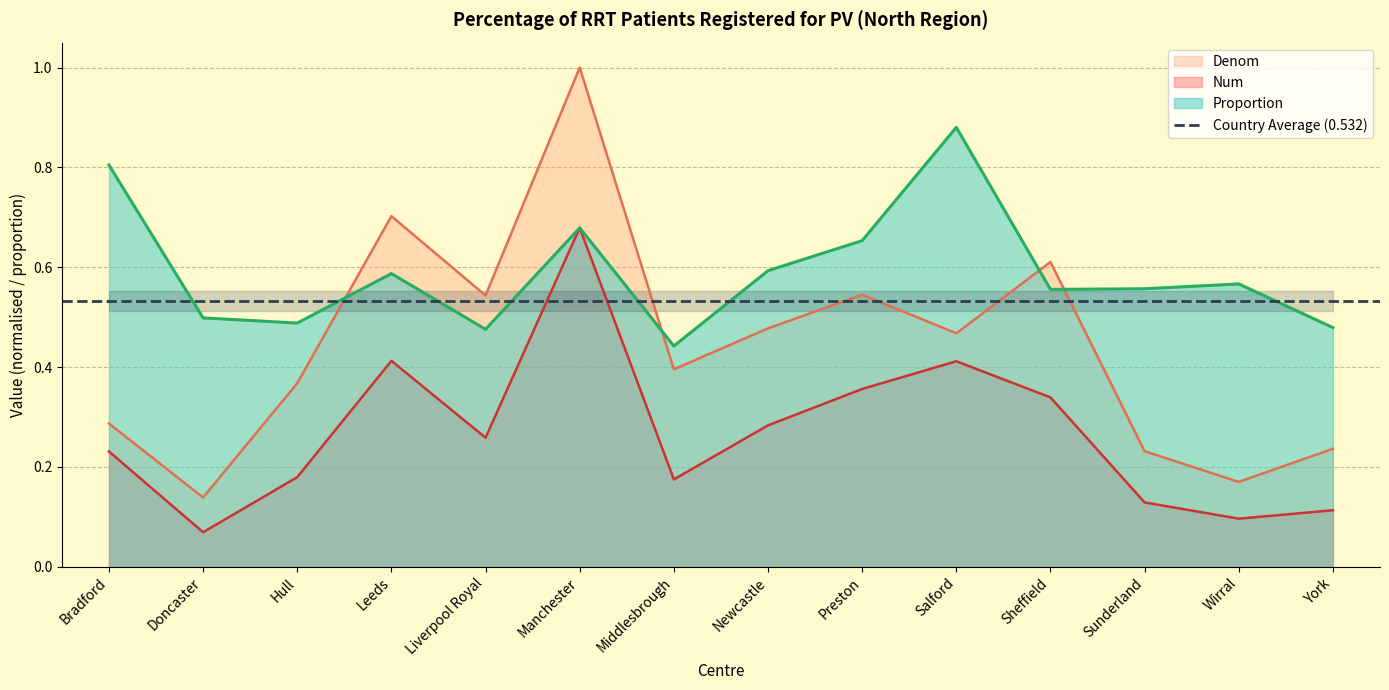

Rank the series at Preston from highest to lowest value.

Proportion, Denom, Num